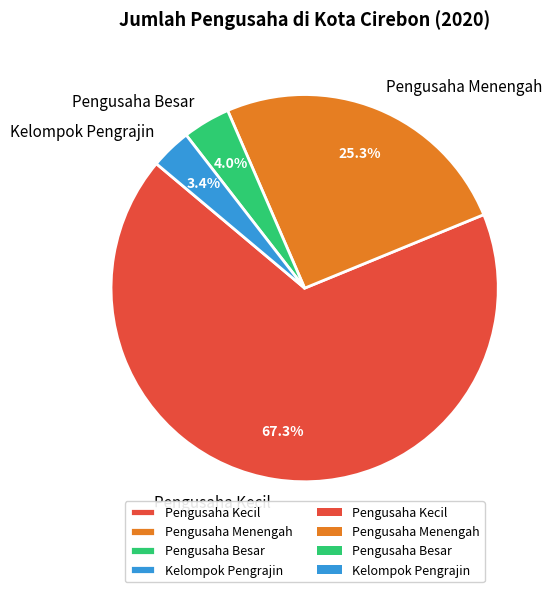

To the nearest percent, what percentage of the pie is Kelompok Pengrajin?

3%